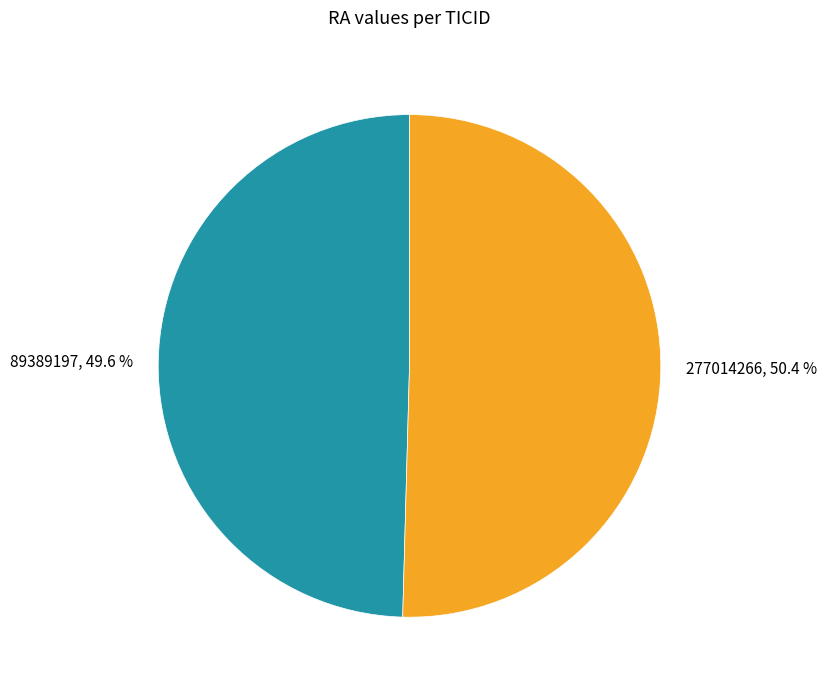

Which category has the smallest portion of the pie?

89389197